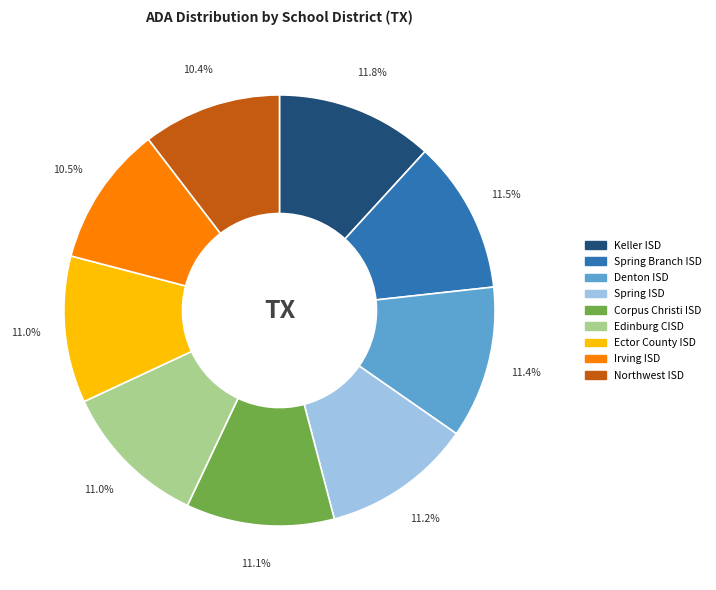

Does Denton ISD represent more than half of the total?

No